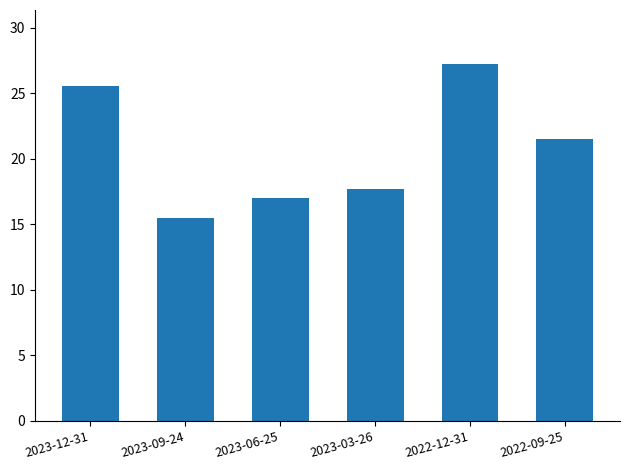

Rank the categories by value from lowest to highest.

2023-09-24, 2023-06-25, 2023-03-26, 2022-09-25, 2023-12-31, 2022-12-31